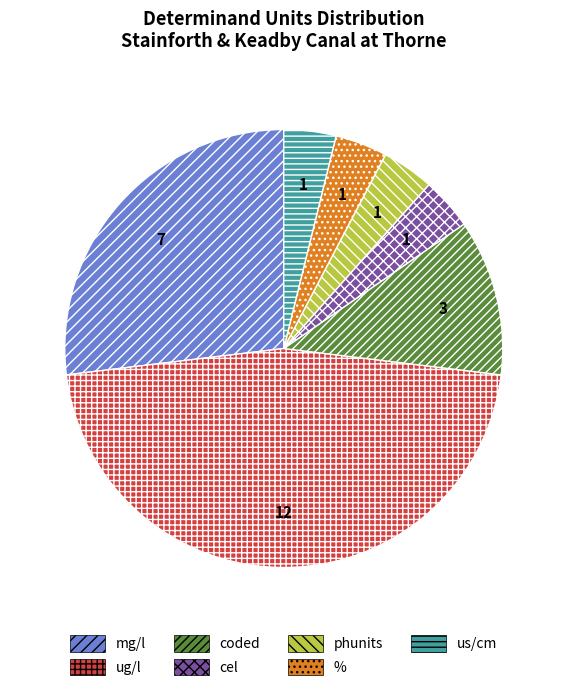

Which category has the biggest portion of the pie?

ug/l